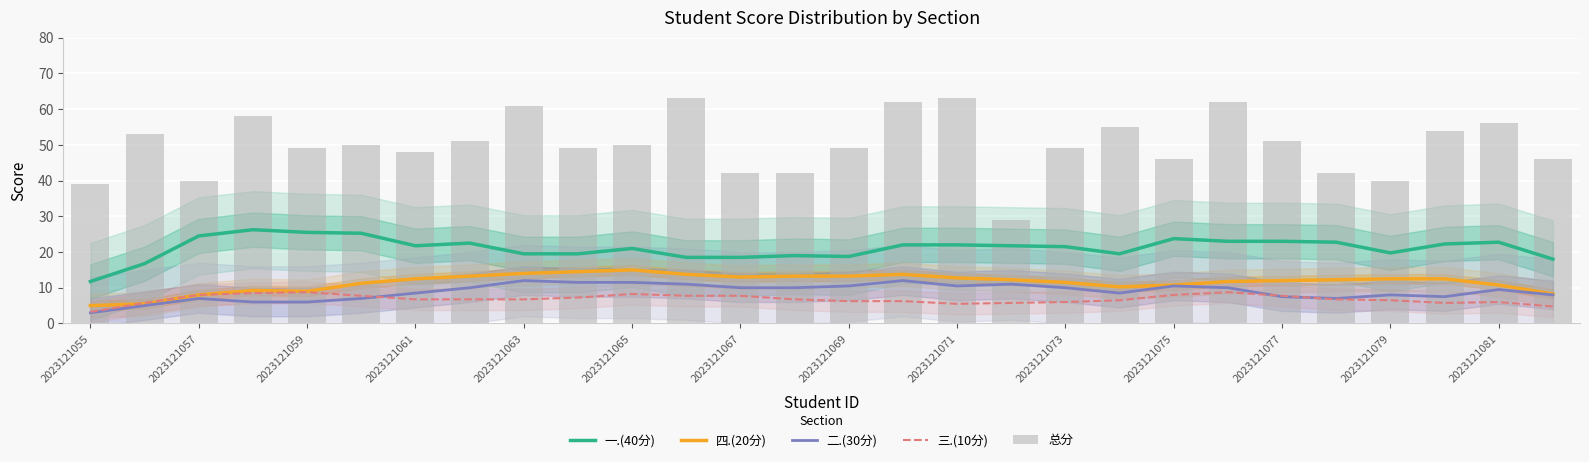

The 三.(10分) series shows 1.9 at 2023121055. True or false?

False